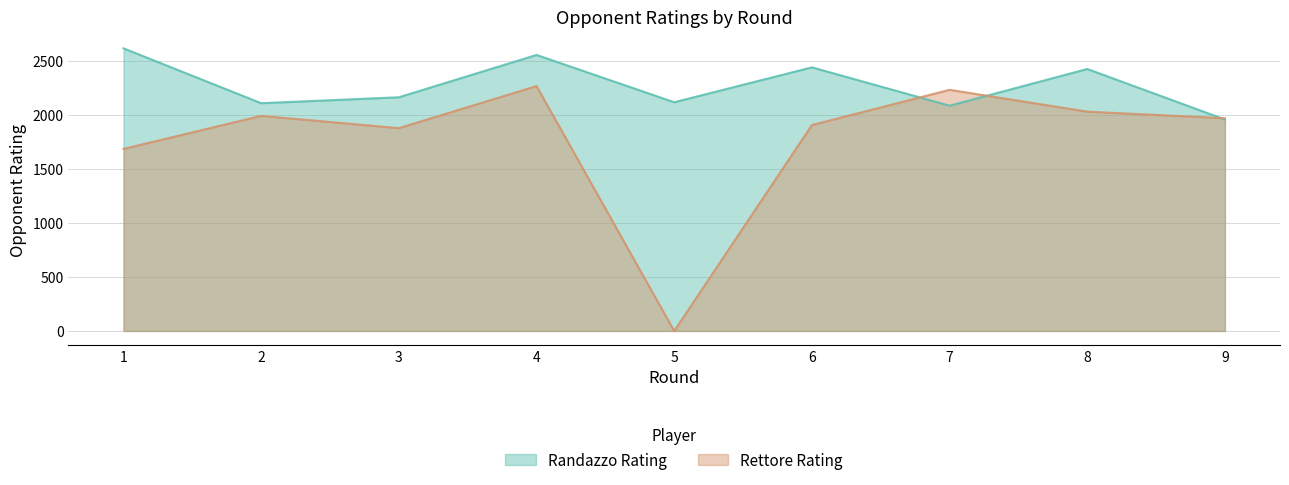

Reading left to right, list all the values displayed in this chart.

Randazzo Rating: 1=2617	2=2109	3=2164	4=2556	5=2118	6=2441	7=2086	8=2426	9=1958
Rettore Rating: 1=1686	2=1992	3=1878	4=2268	5=0	6=1907	7=2233	8=2031	9=1970